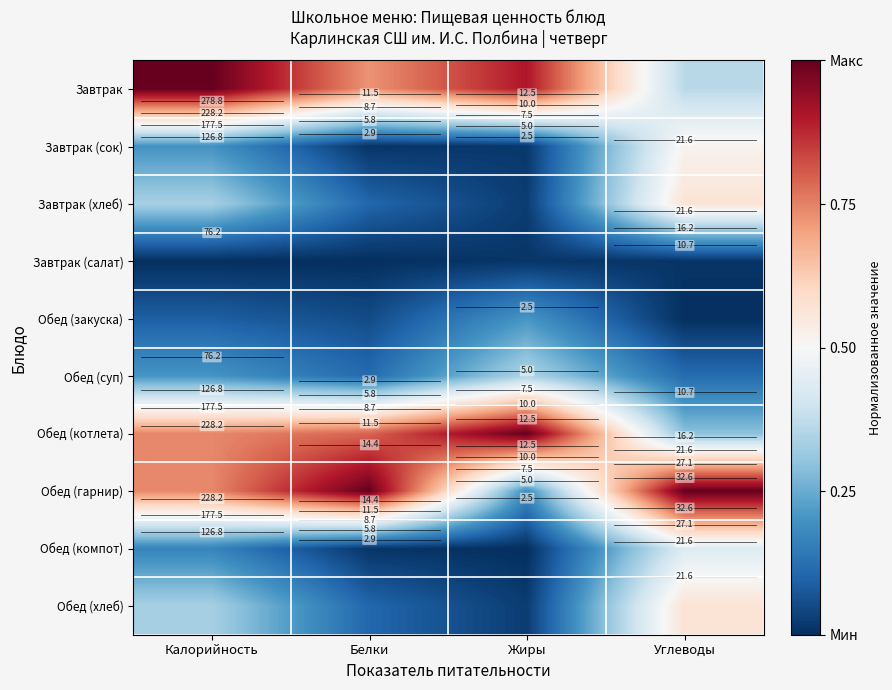

Rank the series at Углеводы from lowest to highest value.

Обед (закуска), Завтрак (салат), Обед (суп), Обед (котлета), Завтрак, Обед (компот), Завтрак (сок), Завтрак (хлеб), Обед (хлеб), Обед (гарнир)